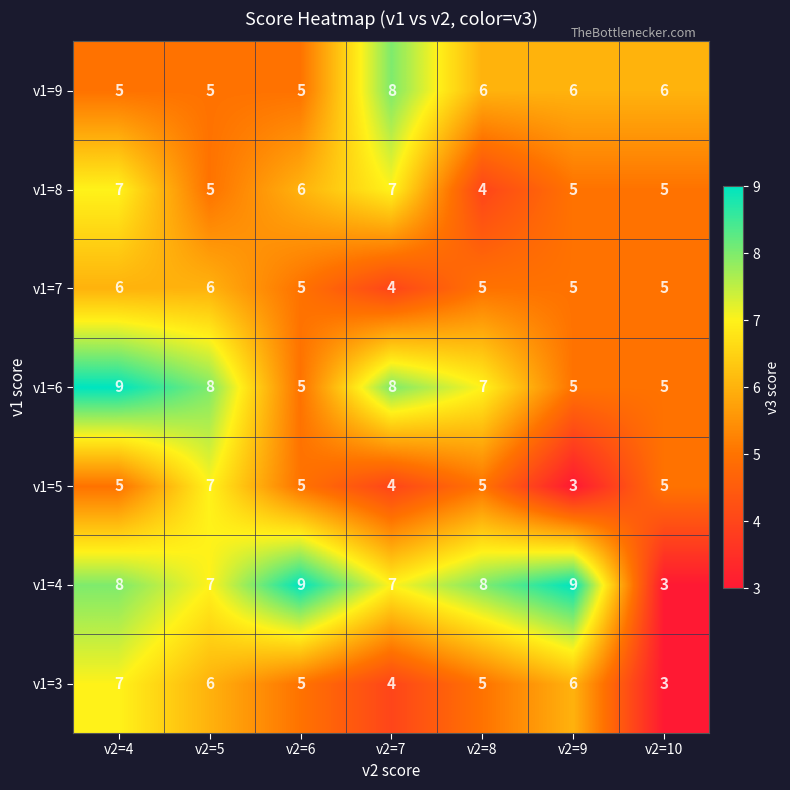

Which series has the largest range (max minus min)?

v1=4